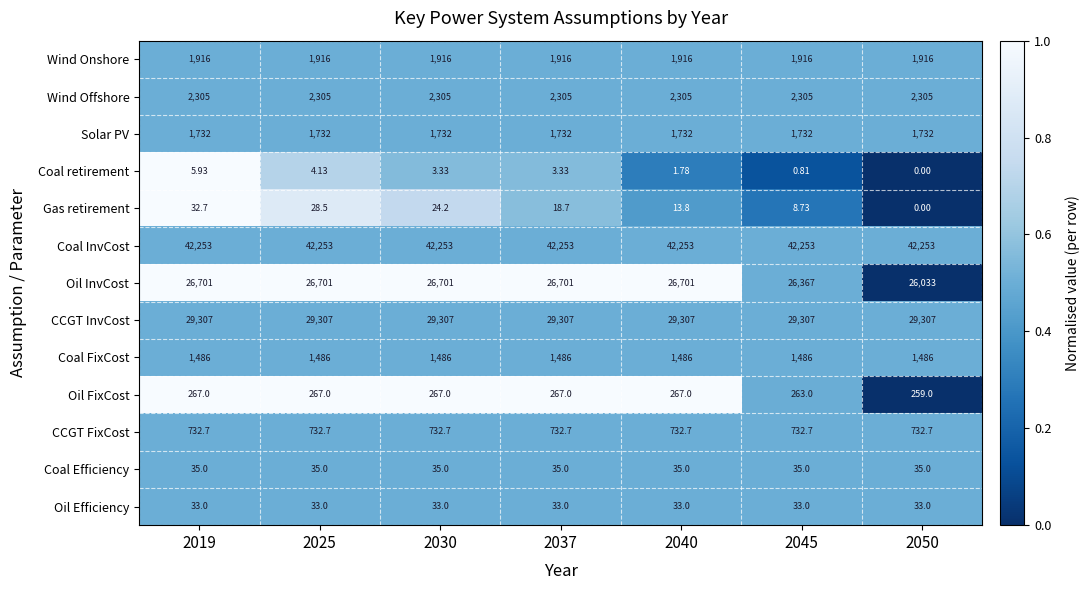

Which series has the largest total across all categories?

Coal InvCost